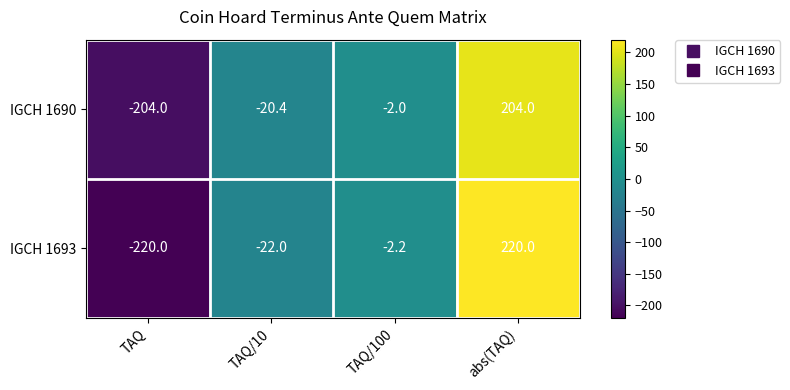

Is it true that IGCH 1690 equals -20.4 at TAQ/10?

True